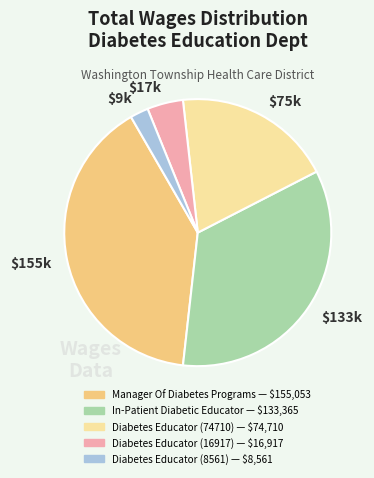

Rank the categories by value from lowest to highest.

$9k, $17k, $75k, $133k, $155k